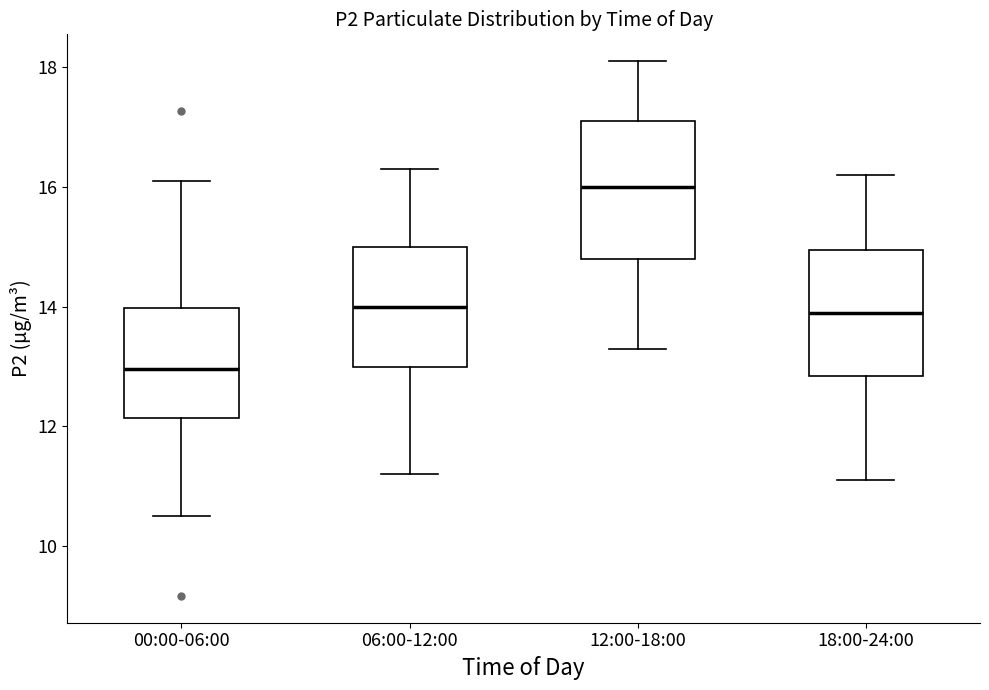

Where does the upper whisker of the box for 18:00-24:00 end on the y-axis? The values are not printed on the chart, so give them approximately, as read against the axis.

16.2